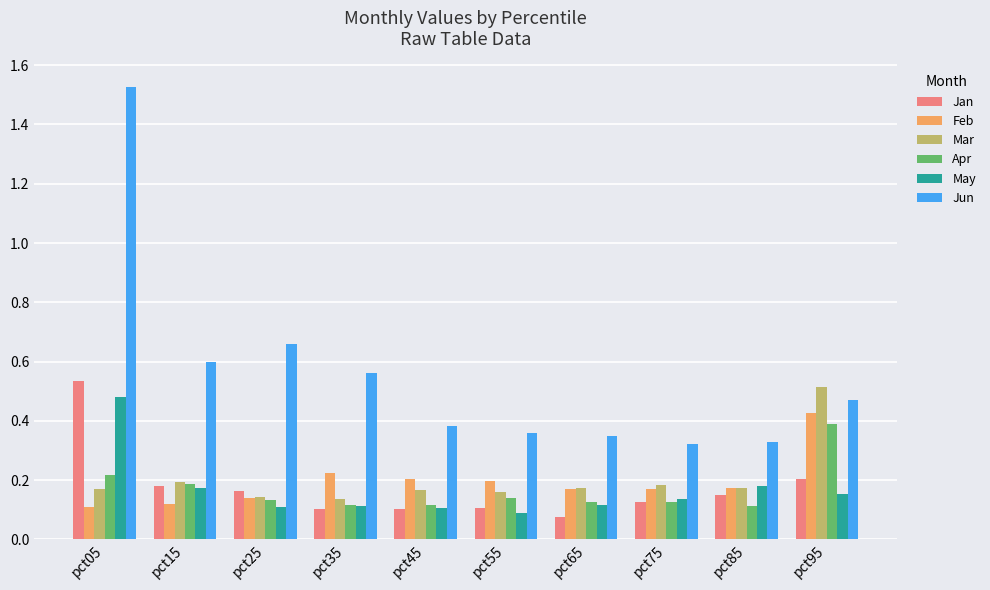

At which label does Mar reach its peak?

pct95